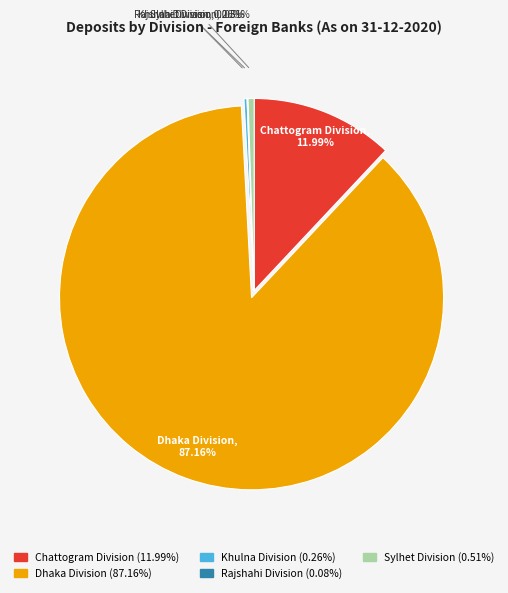

To the nearest percent, what portion does Chattogram Division represent?

12%